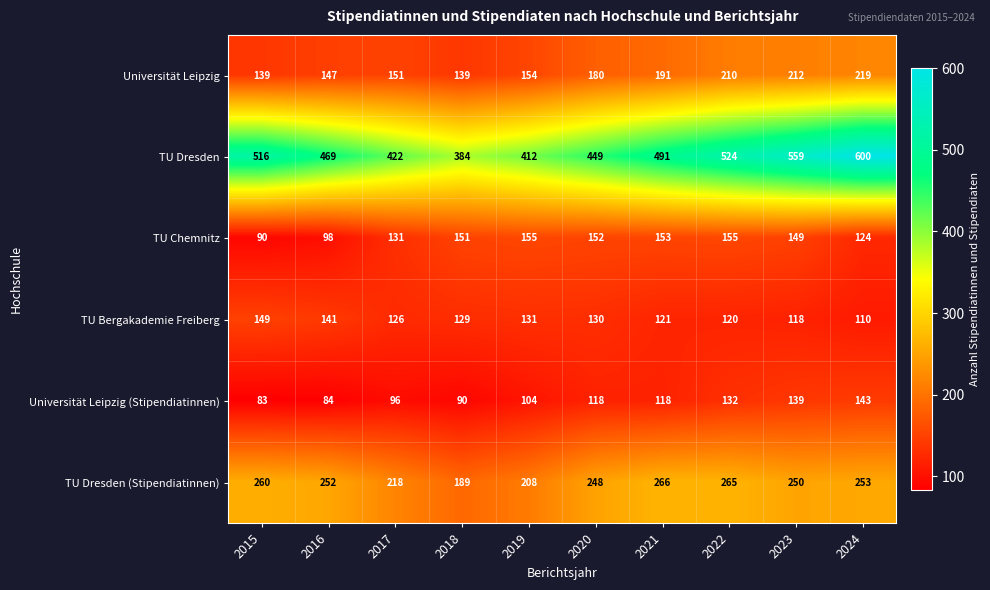

Rank the series at 2018 from highest to lowest value.

TU Dresden, TU Dresden (Stipendiatinnen), TU Chemnitz, Universität Leipzig, TU Bergakademie Freiberg, Universität Leipzig (Stipendiatinnen)